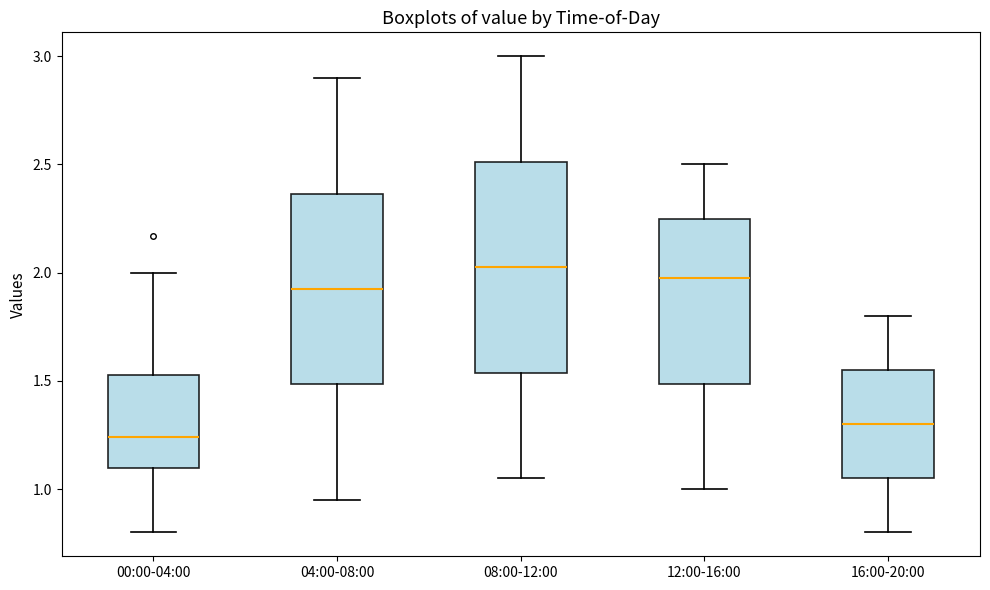

Reading left to right, read every box against the y-axis: the position of its median line, the range the box covers, and the ends of its whiskers. The values are not printed on the chart, so give them approximately, as read against the axis.

00:00-04:00: median 1.25, box 1.10 to 1.55, whiskers 0.80 to 2.00
04:00-08:00: median 1.95, box 1.50 to 2.35, whiskers 0.95 to 2.90
08:00-12:00: median 2.05, box 1.55 to 2.50, whiskers 1.05 to 3.00
12:00-16:00: median 2.00, box 1.50 to 2.25, whiskers 1.00 to 2.50
16:00-20:00: median 1.30, box 1.05 to 1.55, whiskers 0.80 to 1.80